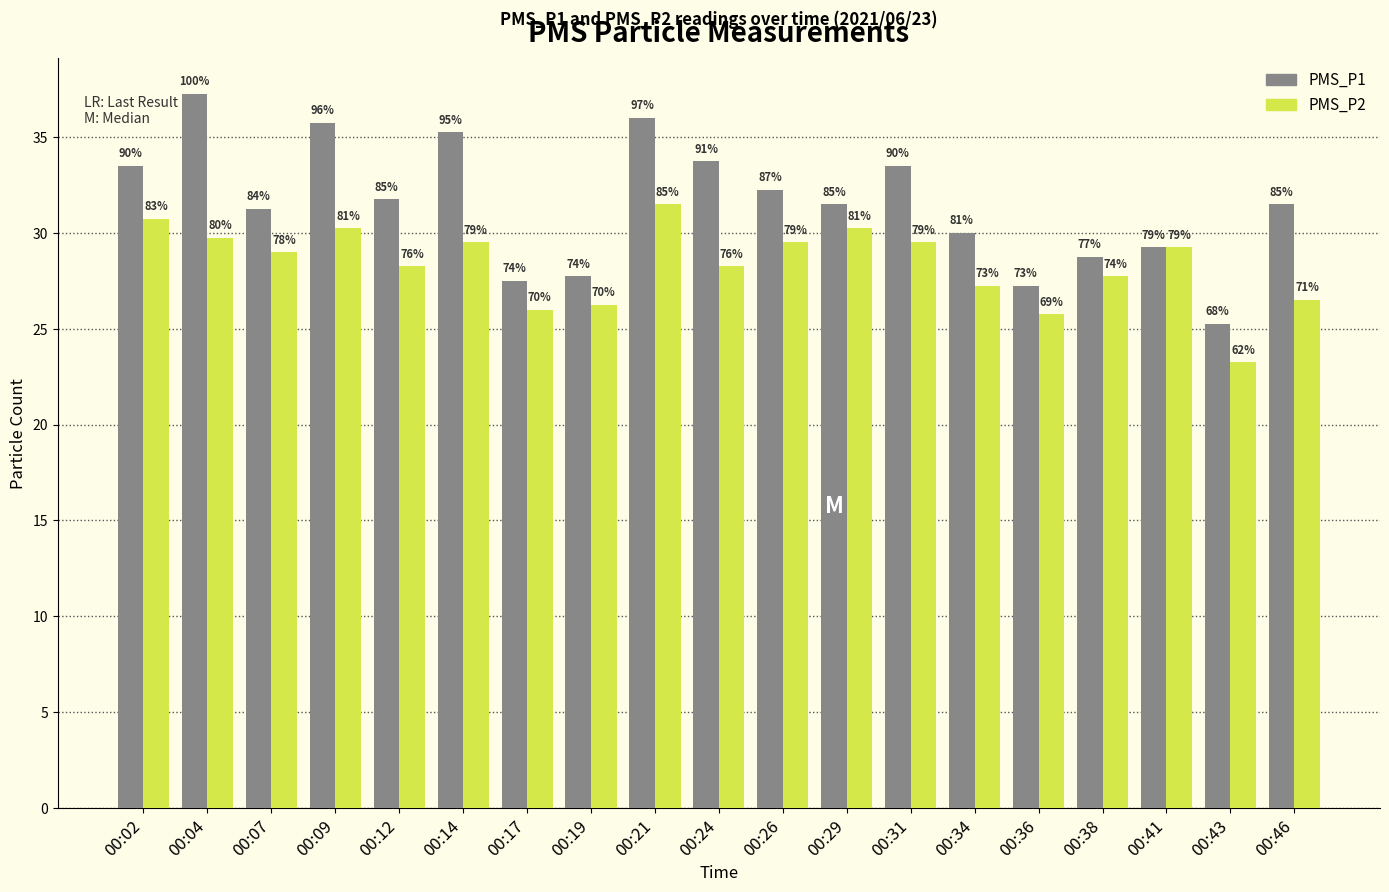

How many bars are there in each group?

2